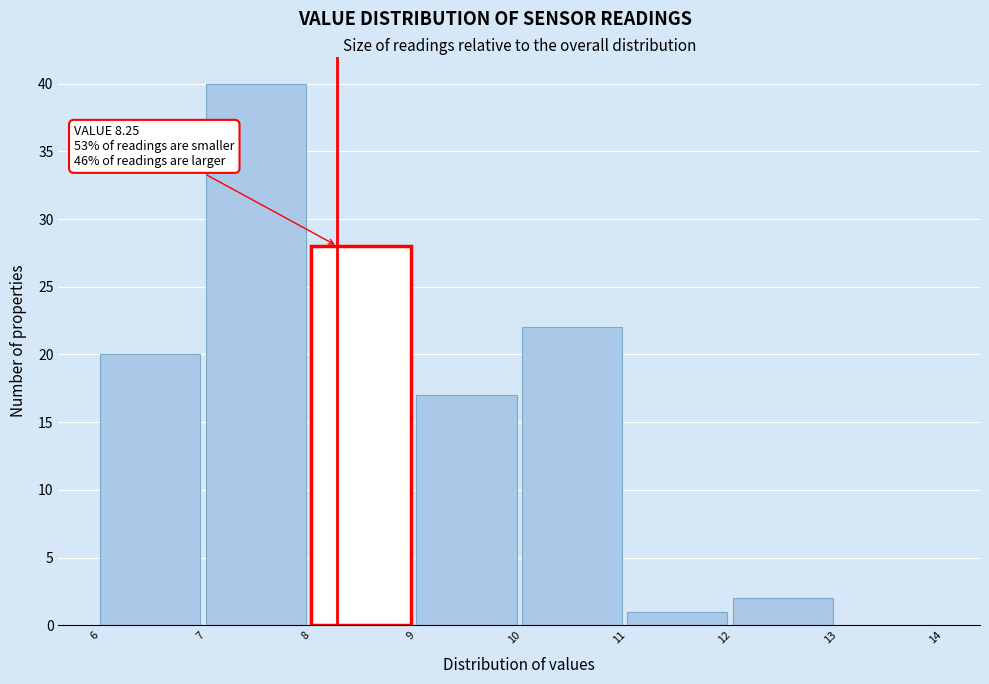

Over which range of the x-axis is the bar tallest?

7 to 8